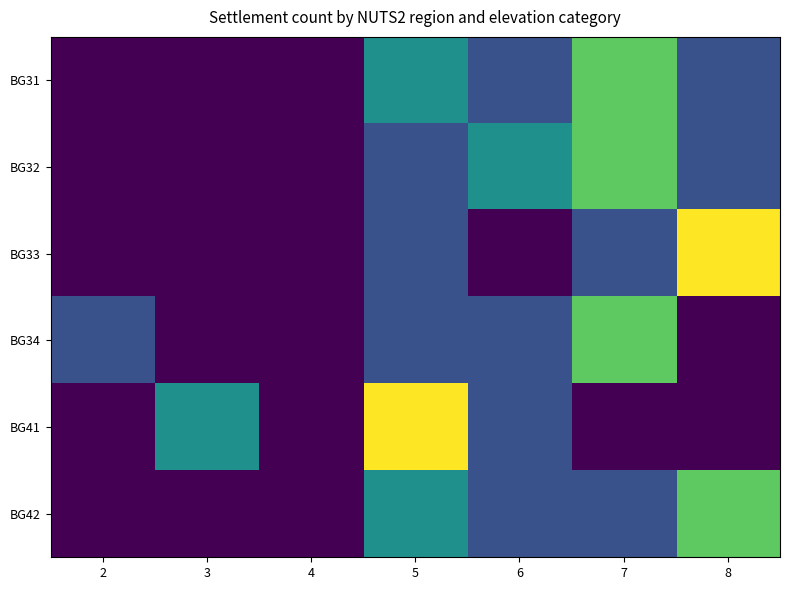

Reading right to left, list all the values displayed in this chart.

BG31: 8=1	7=3	6=1	5=2	4=0	3=0	2=0
BG32: 8=1	7=3	6=2	5=1	4=0	3=0	2=0
BG33: 8=4	7=1	6=0	5=1	4=0	3=0	2=0
BG34: 8=0	7=3	6=1	5=1	4=0	3=0	2=1
BG41: 8=0	7=0	6=1	5=4	4=0	3=2	2=0
BG42: 8=3	7=1	6=1	5=2	4=0	3=0	2=0